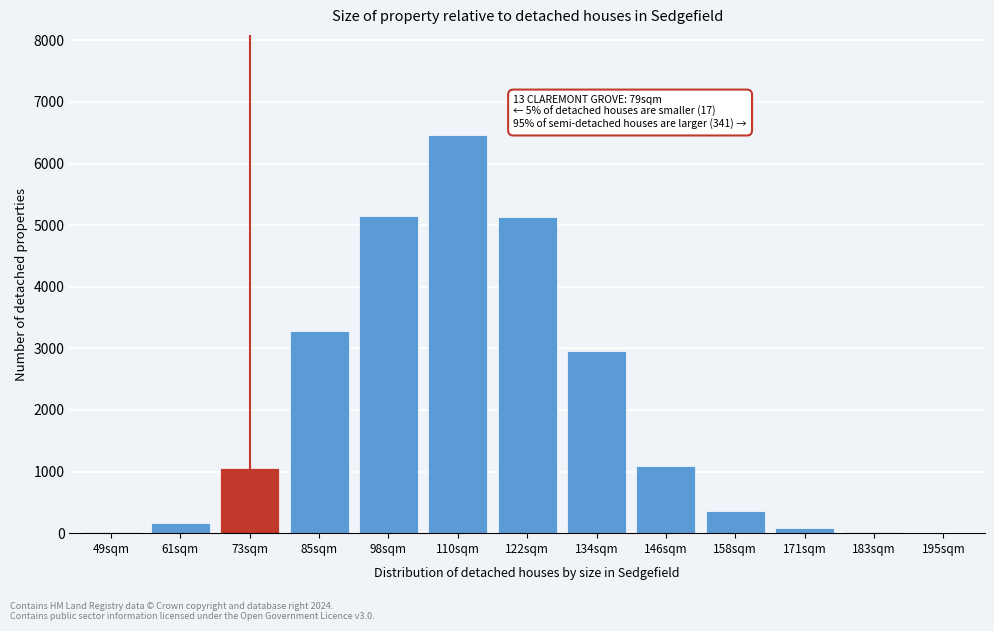

What is the greatest value displayed?

6471